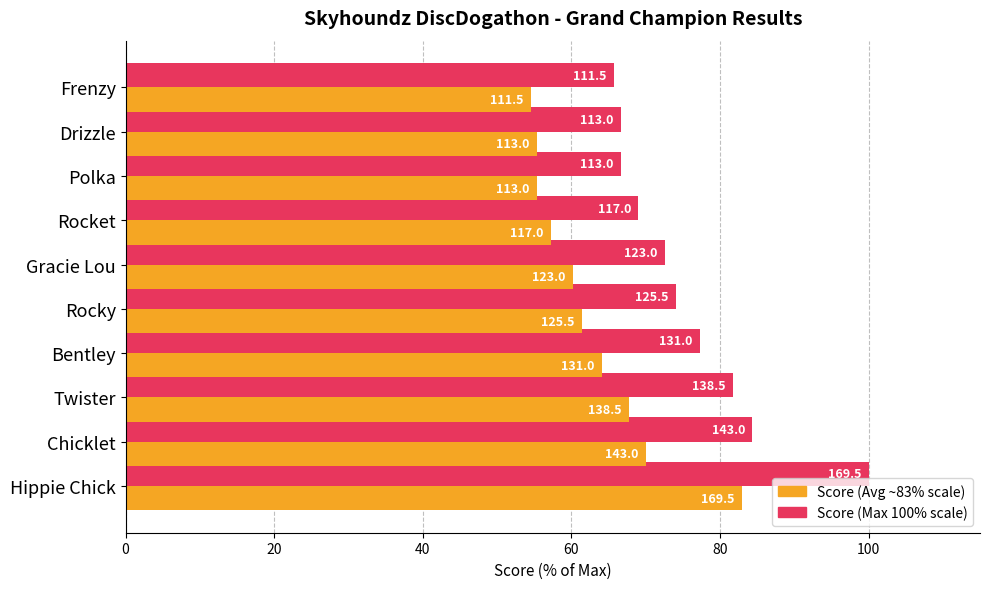

How many groups of bars are there?

10